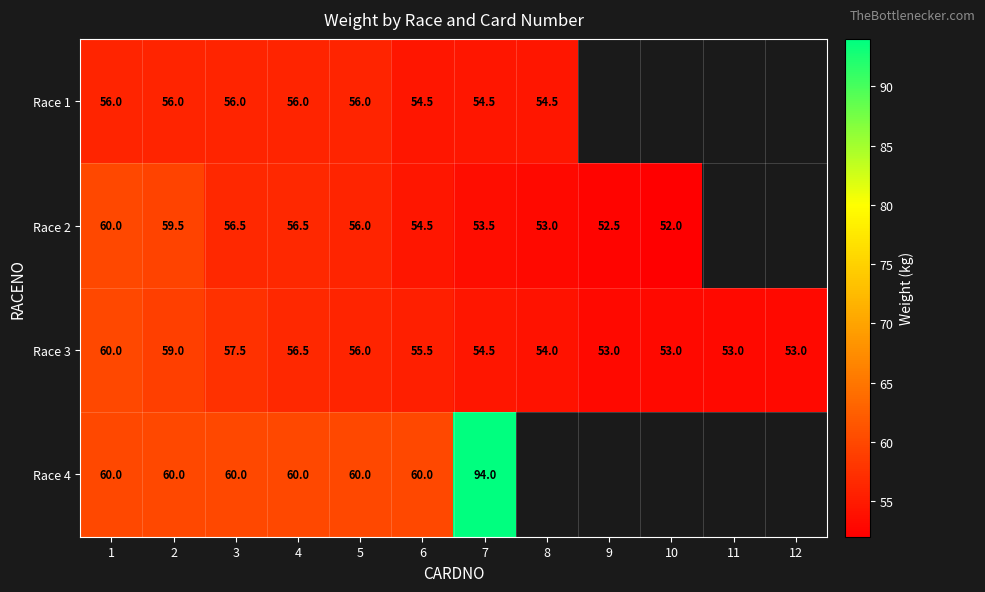

Between 2 and 6, which series saw the biggest shift?

Race 2